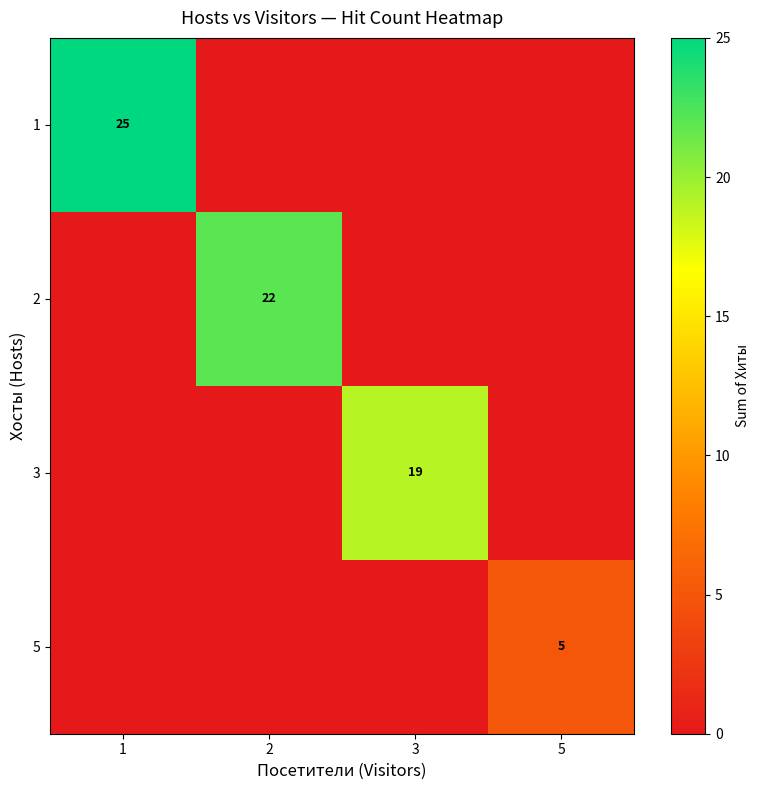

True or false: 1 has a value of 38 at 1.

False